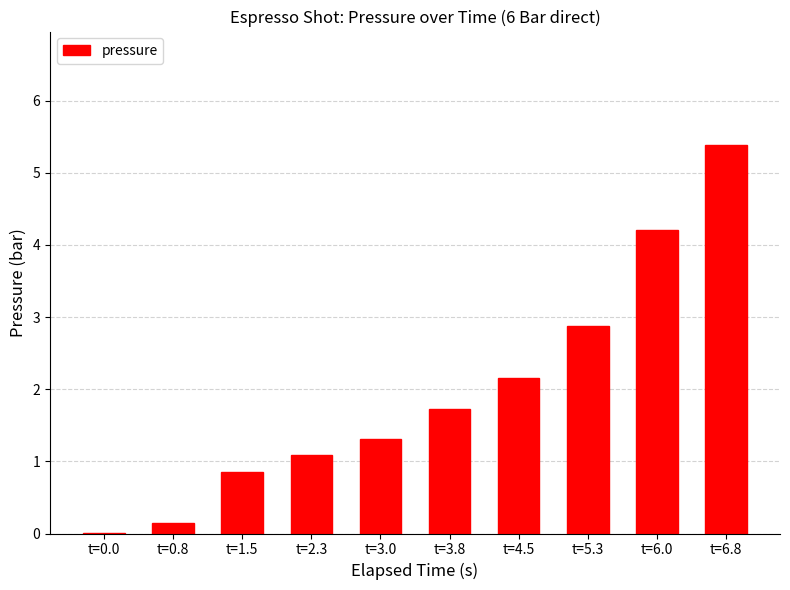

How many data points are above 1?

7